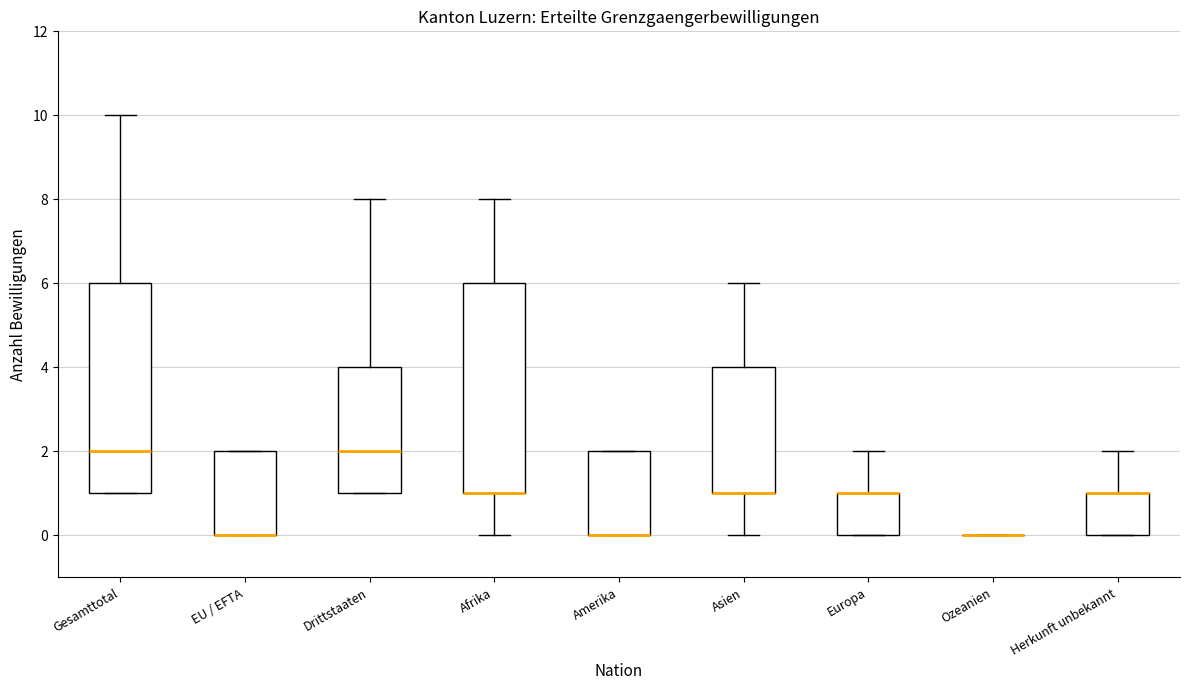

Reading left to right, read every box against the y-axis: the position of its median line, the range the box covers, and the ends of its whiskers. The values are not printed on the chart, so give them approximately, as read against the axis.

Gesamttotal: median 2, box 1 to 6, whiskers 1 to 10
EU / EFTA: median 0 (drawn on the box's lower edge), box 0 to 2, whiskers 0 to 2
Drittstaaten: median 2, box 1 to 4, whiskers 1 to 8
Afrika: median 1 (drawn on the box's lower edge), box 1 to 6, whiskers 0 to 8
Amerika: median 0 (drawn on the box's lower edge), box 0 to 2, whiskers 0 to 2
Asien: median 1 (drawn on the box's lower edge), box 1 to 4, whiskers 0 to 6
Europa: median 1 (drawn on the box's upper edge), box 0 to 1, whiskers 0 to 2
Ozeanien: box collapsed to a line at 0, whiskers 0 to 0
Herkunft unbekannt: median 1 (drawn on the box's upper edge), box 0 to 1, whiskers 0 to 2